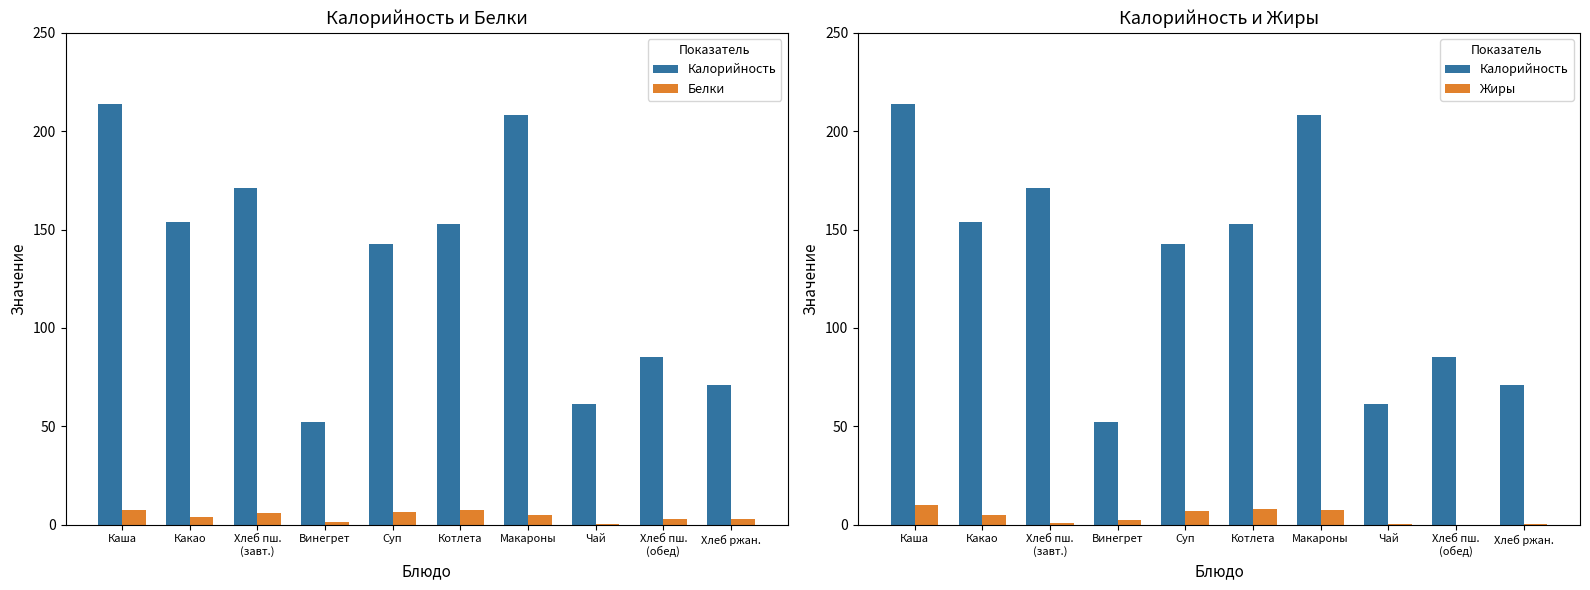

List the series in order of their peak value, lowest first.

Белки, Жиры, Калорийность